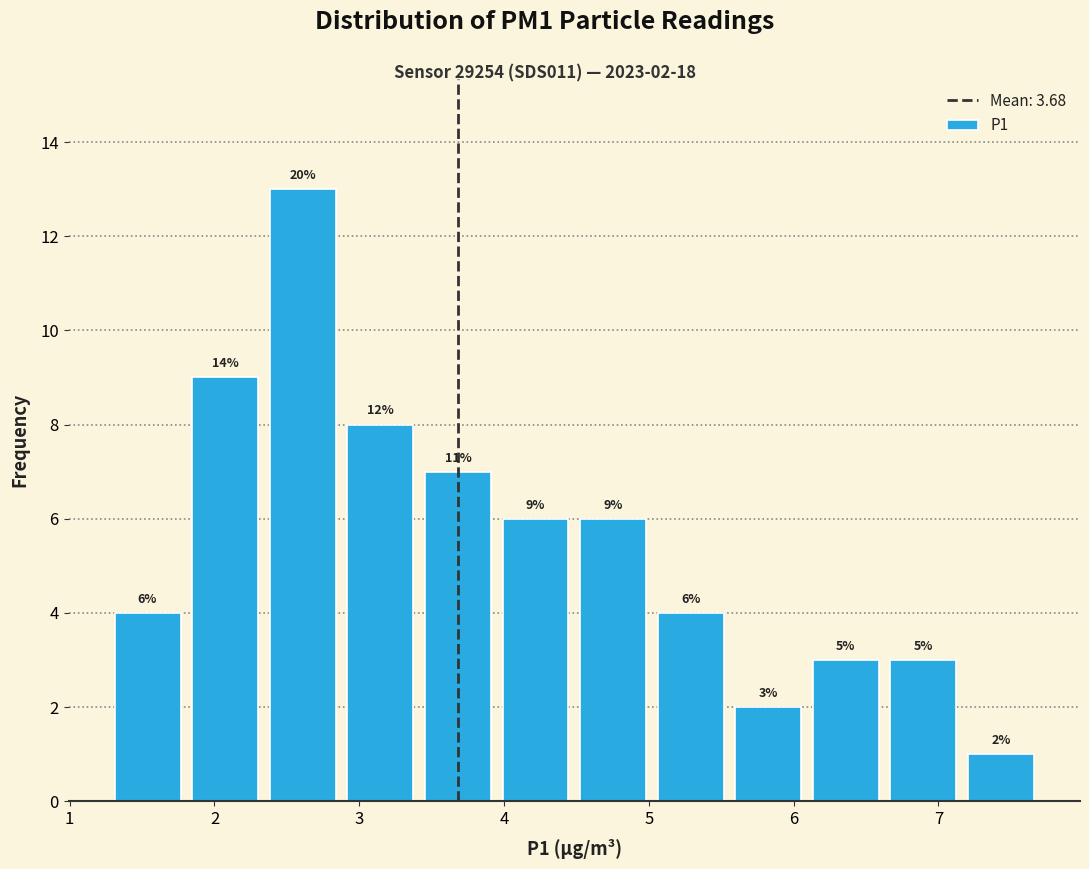

Which range on the x-axis has the tallest bar?

2.3 to 2.9